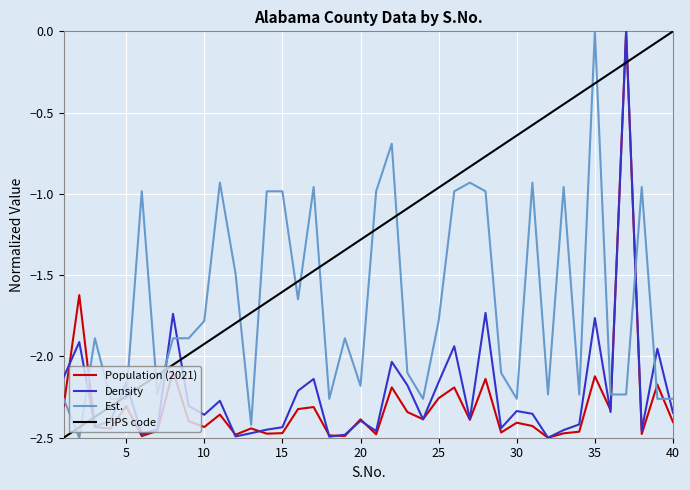

True or false: Density and FIPS code intersect in this chart.

True